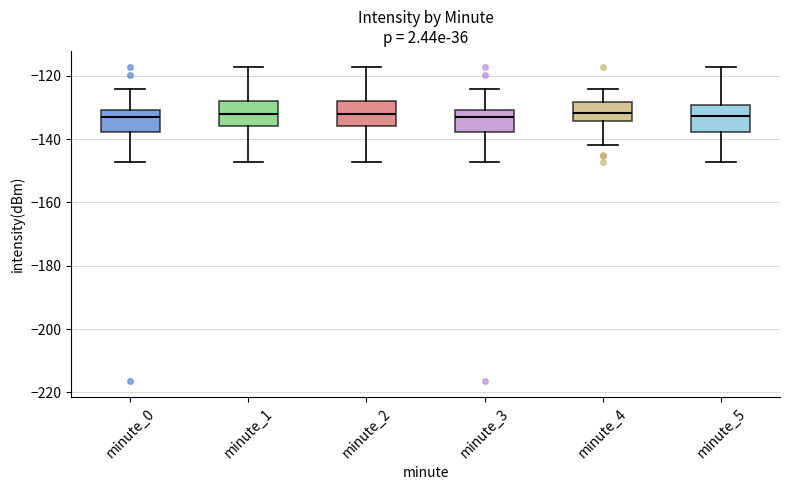

Reading left to right, transcribe this box plot: for each box, give where its median line is, the range the box spans, and where its two whiskers end, as read against the y-axis. The values are not printed on the chart, so give them approximately, as read against the axis.

minute_0: median -132, box -138 to -130, whiskers -148 to -124
minute_1: median -132, box -136 to -128, whiskers -148 to -118
minute_2: median -132, box -136 to -128, whiskers -148 to -118
minute_3: median -132, box -138 to -130, whiskers -148 to -124
minute_4: median -132, box -134 to -128, whiskers -142 to -124
minute_5: median -132, box -138 to -130, whiskers -148 to -118